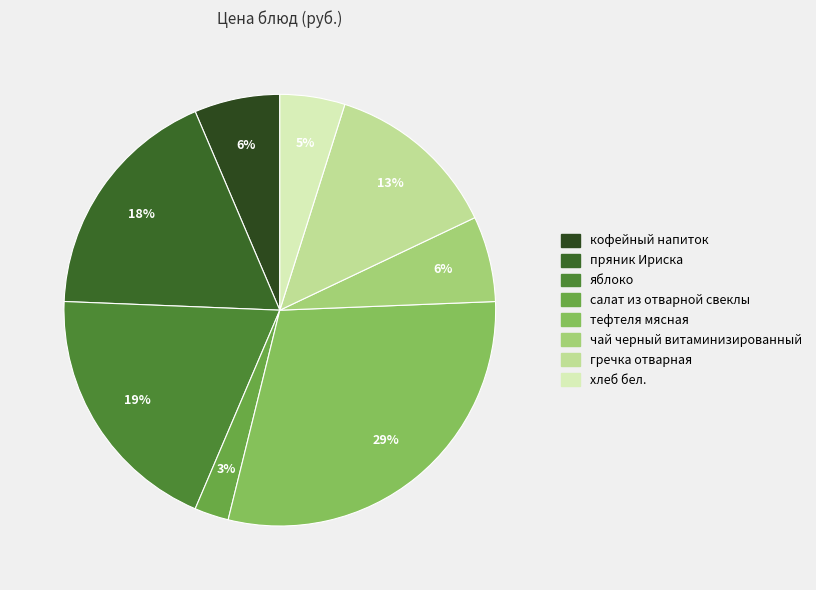

Which slice is the smallest?

салат из отварной свеклы